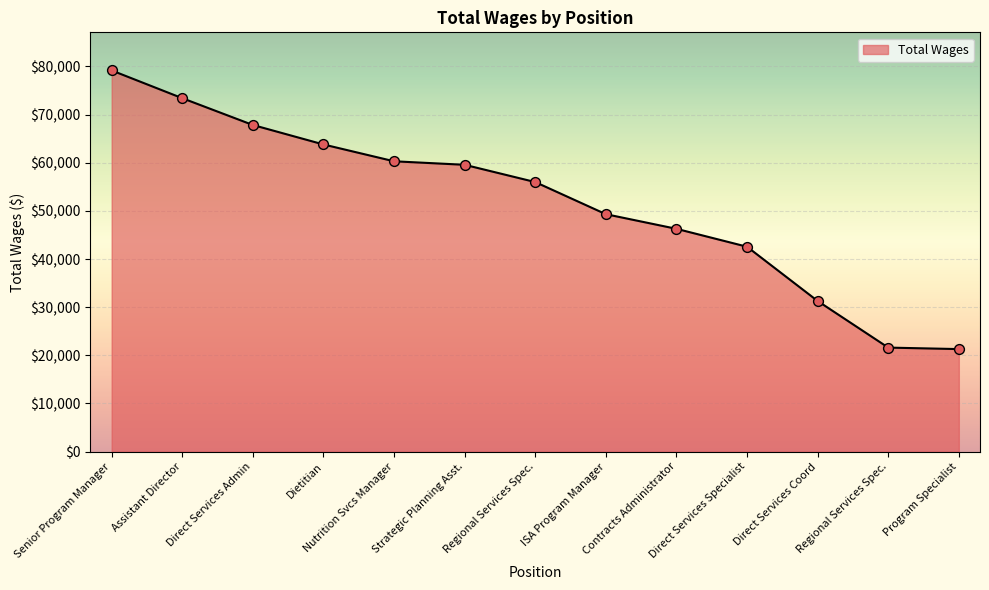

What is the ratio of the value at Nutrition Svcs Manager to the value at Direct Services Coord?

1.9